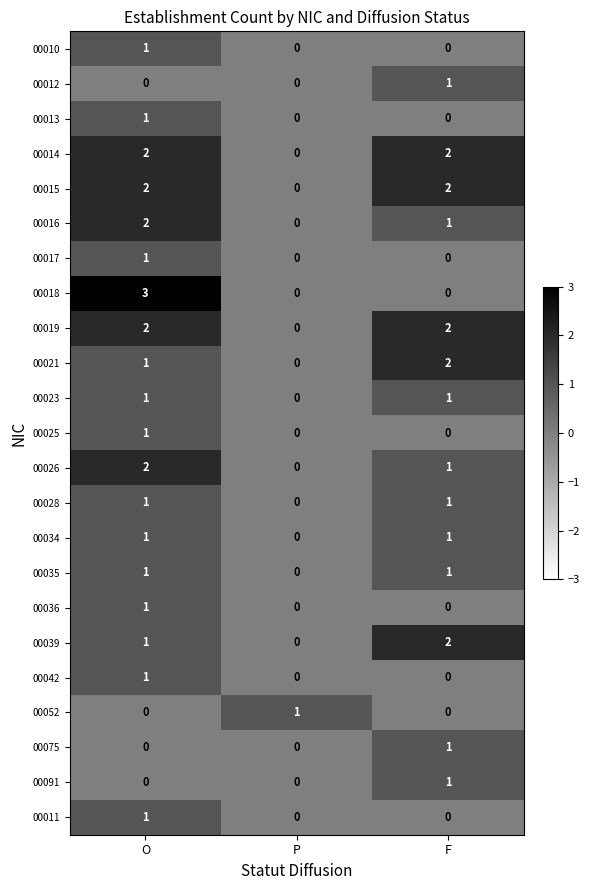

How many 00052 values are between 0 and 1?

3